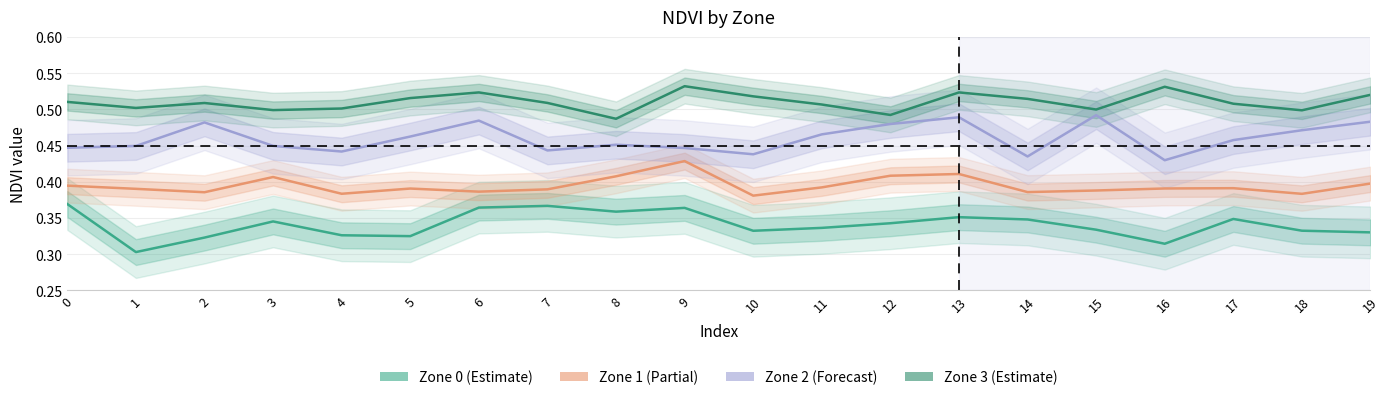

In Zone 3, how many points are lower than both neighbors (excluding endpoints)?

6